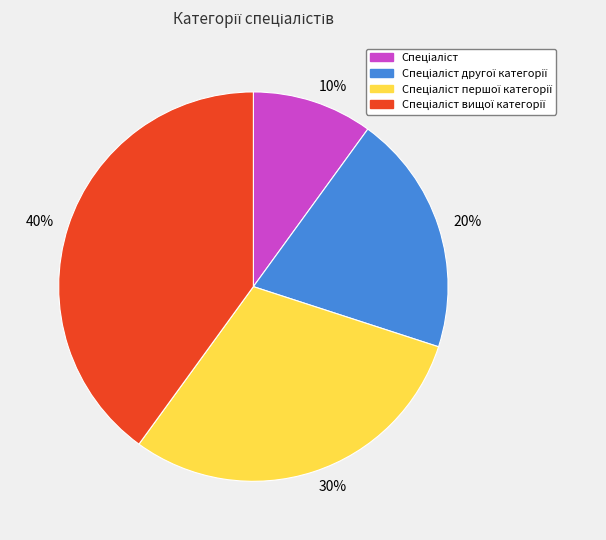

Do 20% and 40% together represent more than half of the pie?

Yes